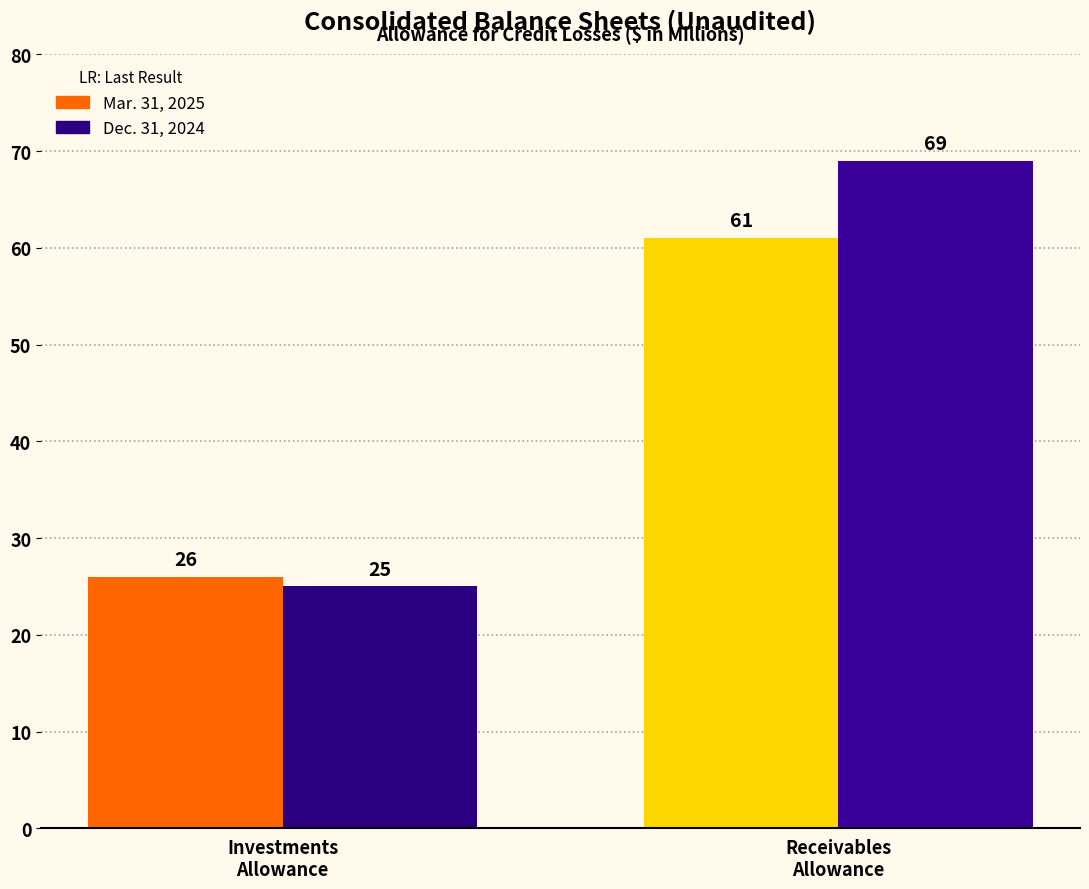

What are all the series names shown in the legend?

Mar. 31, 2025, Dec. 31, 2024